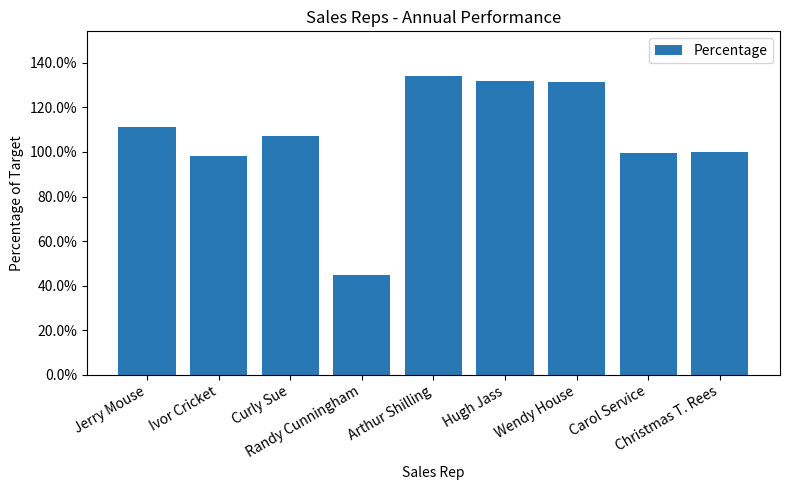

Does the chart contain any negative values?

No